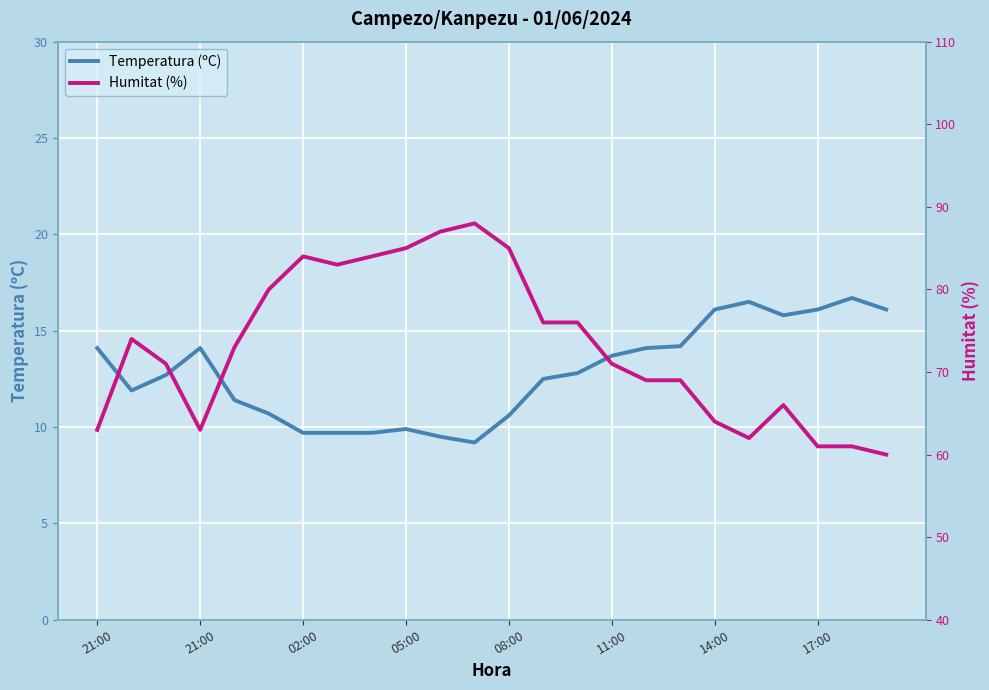

What is the difference between the maximum and minimum values in the Humitat (%) series?

28.0